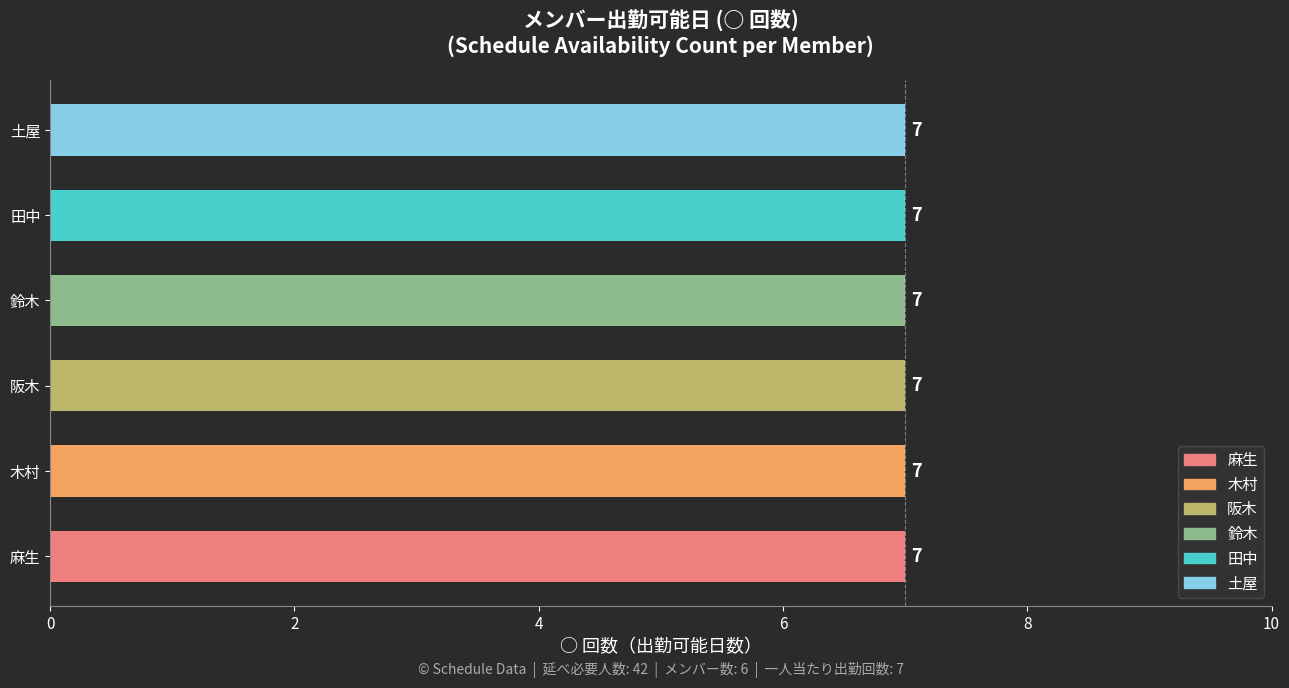

List the series in order of their peak value, highest first.

麻生, 木村, 阪木, 鈴木, 田中, 土屋